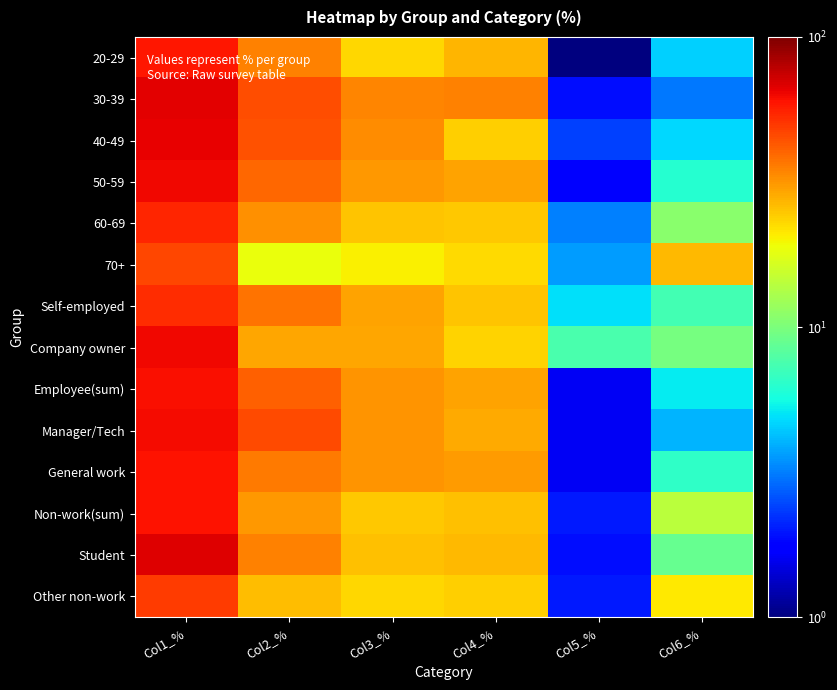

Rank the series at Col2_% from lowest to highest value.

70+, Other non-work, Company owner, Non-work(sum), 60-69, 20-29, Student, General work, Self-employed, 50-59, Employee(sum), 40-49, 30-39, Manager/Tech